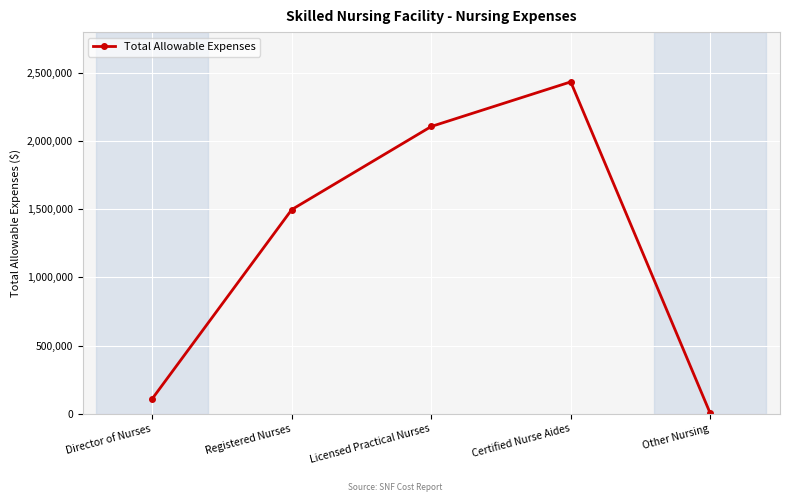

Count the number of data series in this chart.

1